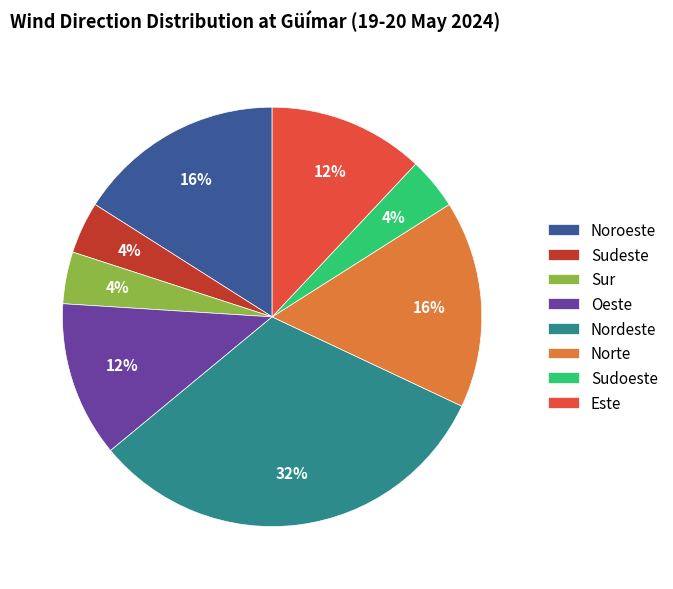

How many segments does this pie chart have?

8